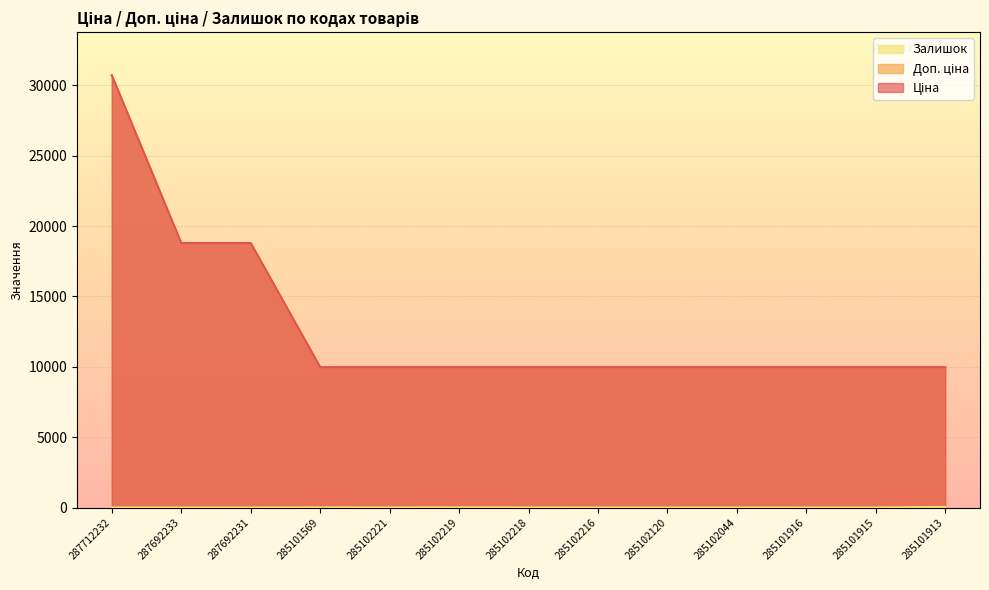

What is the sum of all Доп. ціна values?

168060.6